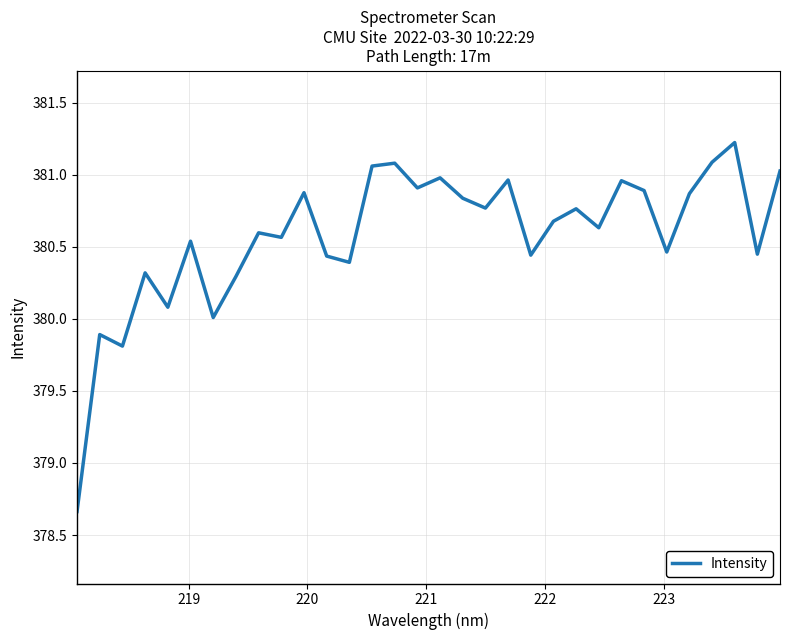

What is the sum of all values?

12178.6